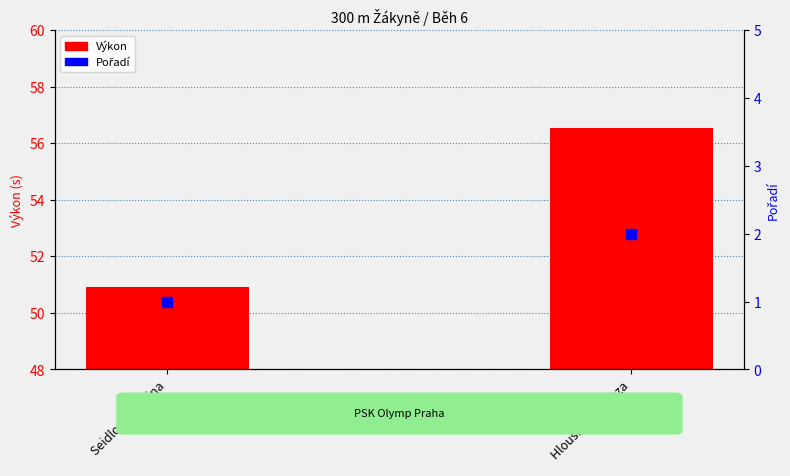

What is the total value across all series at Hloušková Tereza?

58.5